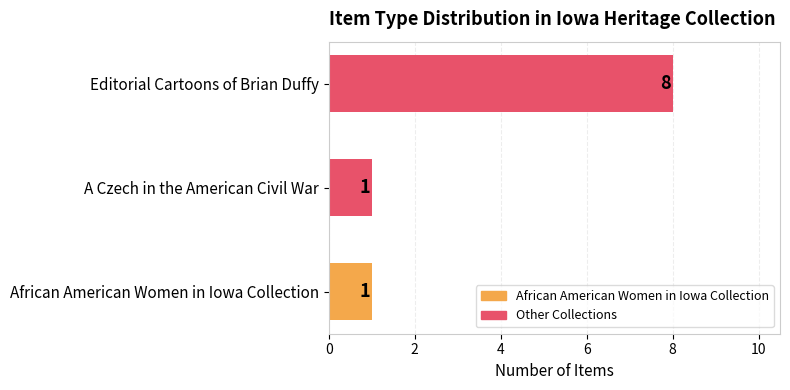

Reading top to bottom, extract all data points from this chart.

8	1	1